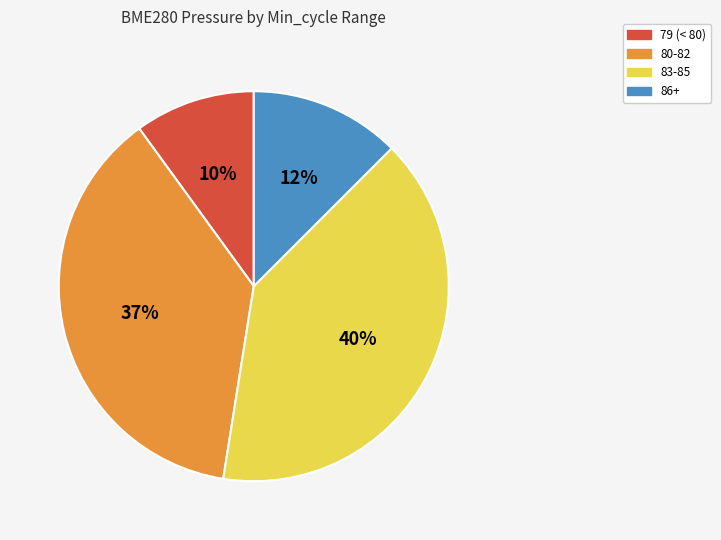

How many slices are in this pie chart?

4